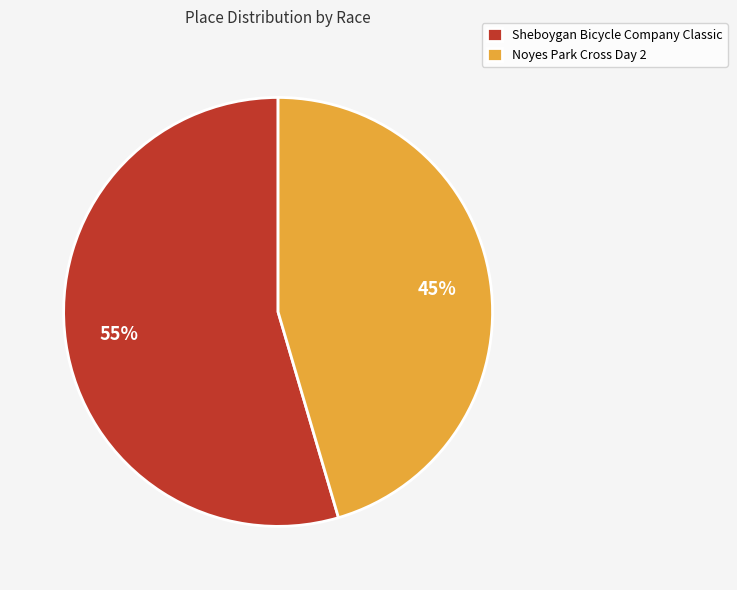

Between Noyes Park Cross Day 2 and Sheboygan Bicycle Company Classic, which is larger?

Sheboygan Bicycle Company Classic